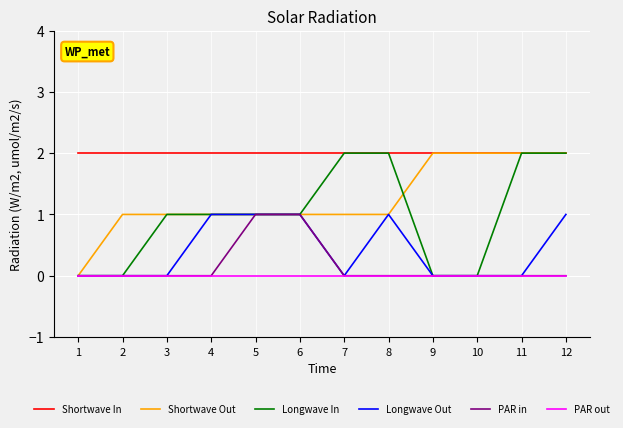

What is the greatest value displayed?

2